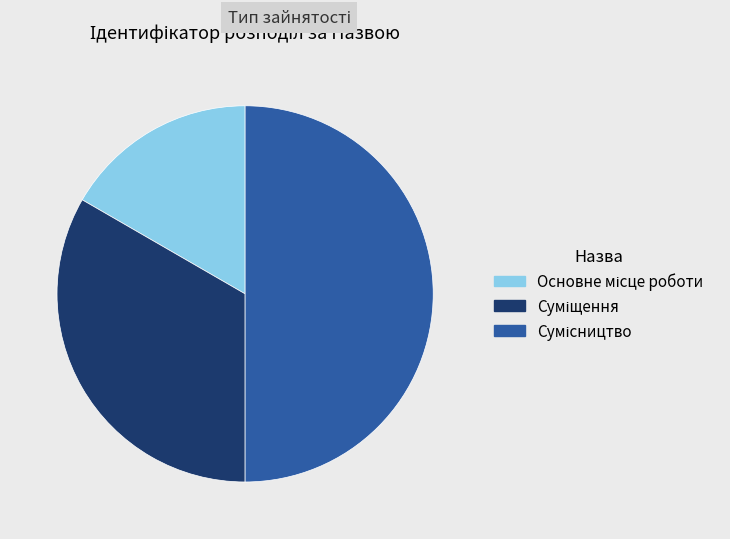

To the nearest percent, what portion does Суміщення represent?

33%